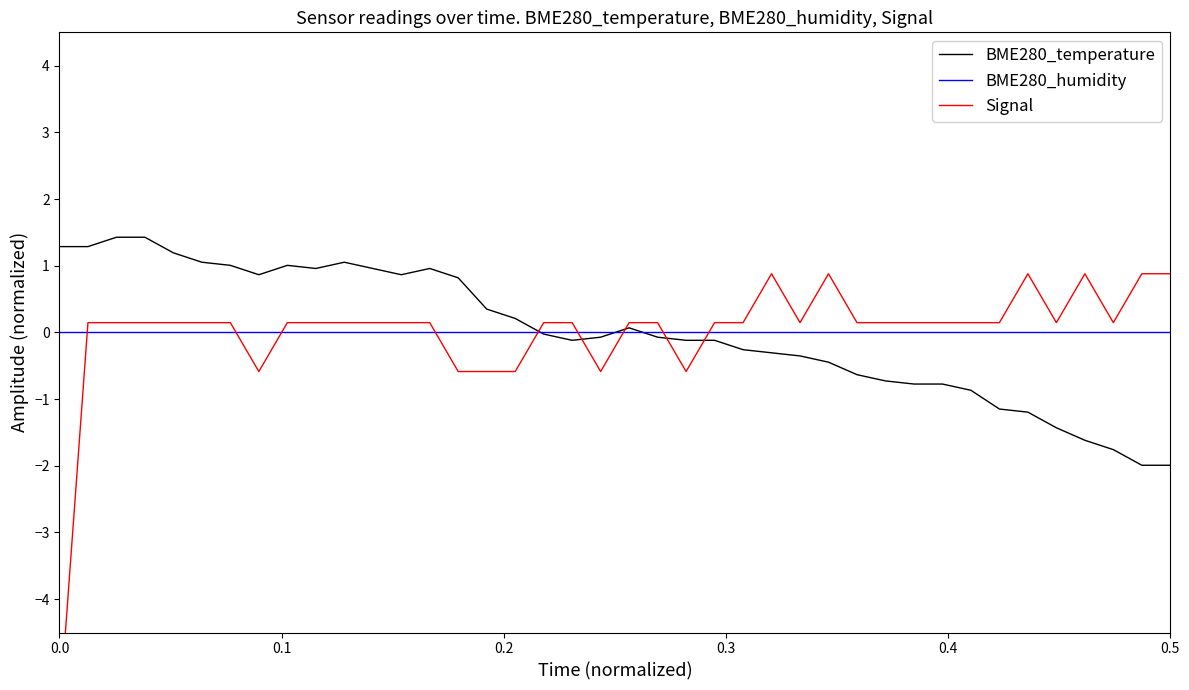

In BME280_temperature, how many points are lower than both neighbors (excluding endpoints)?

4